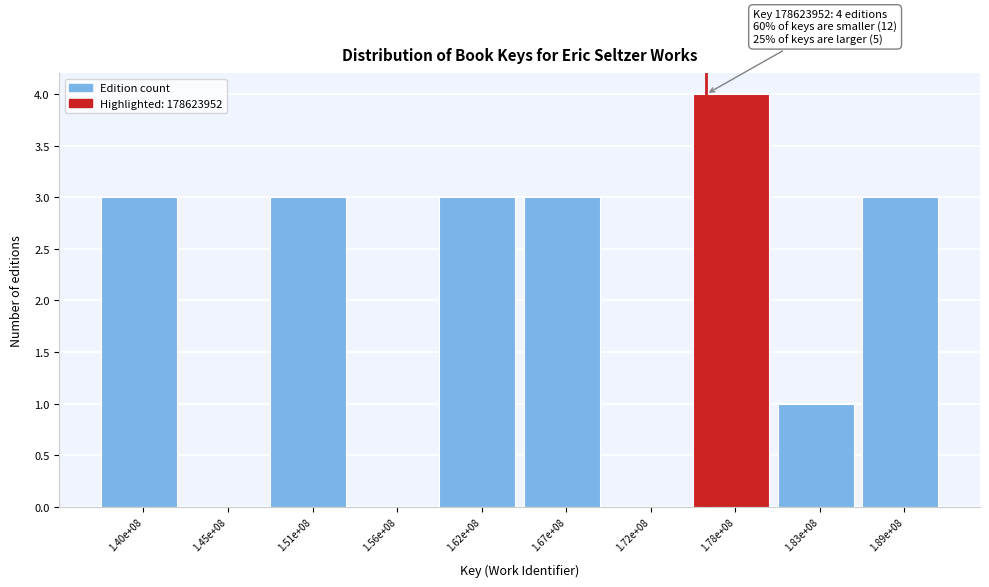

Reading left to right, what are all the values shown in this chart?

1.40e+08=3	1.45e+08=0	1.51e+08=3	1.56e+08=0	1.62e+08=3	1.67e+08=3	1.72e+08=0	1.78e+08=4	1.83e+08=1	1.89e+08=3